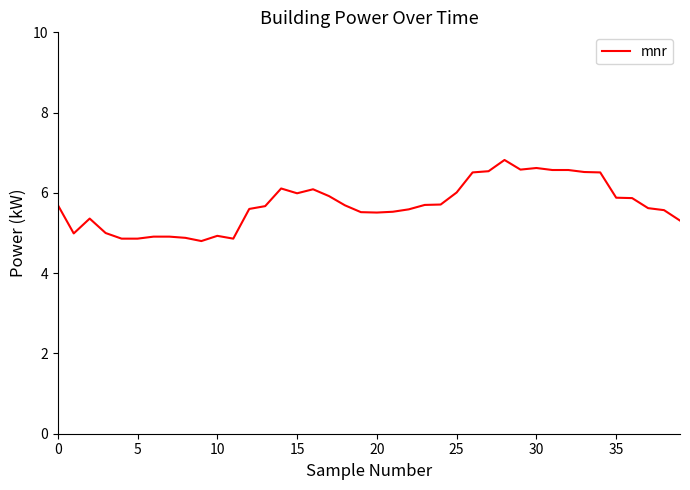

What is the minimum value shown in the chart?

4.8